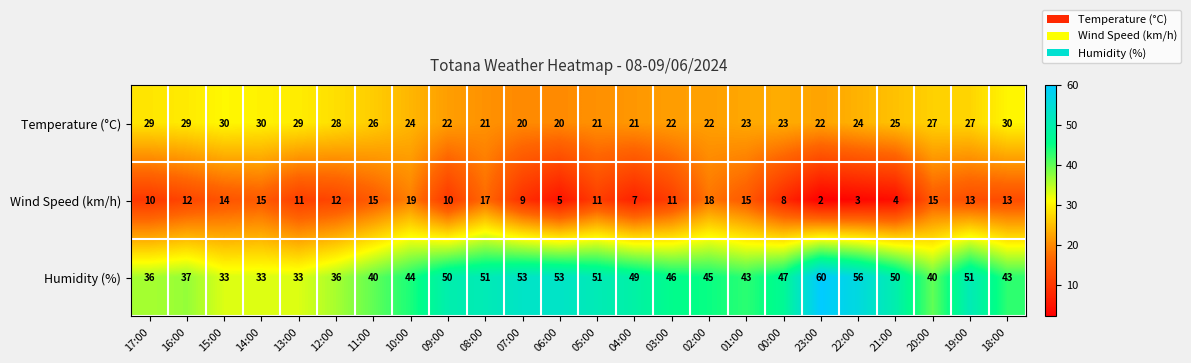

Rank the series by their average value, from lowest to highest.

Wind Speed (km/h), Temperature (°C), Humidity (%)